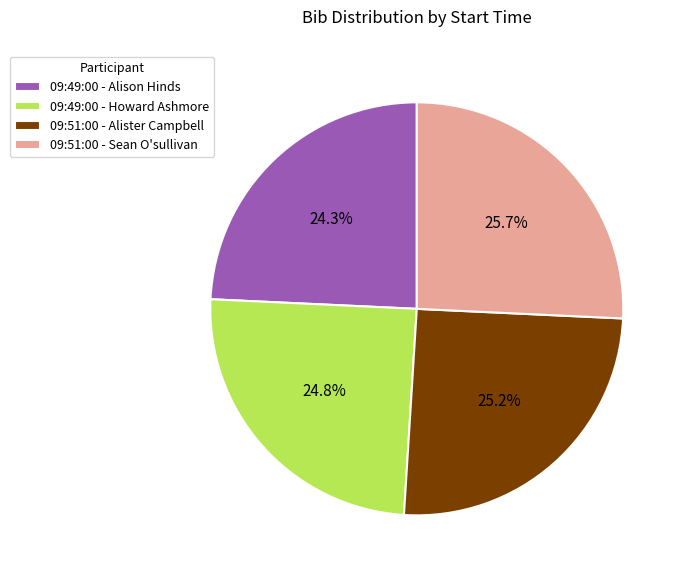

Approximately how many times larger is the value at 09:49:00 - Howard Ashmore compared to 09:51:00 - Alister Campbell?

1.0